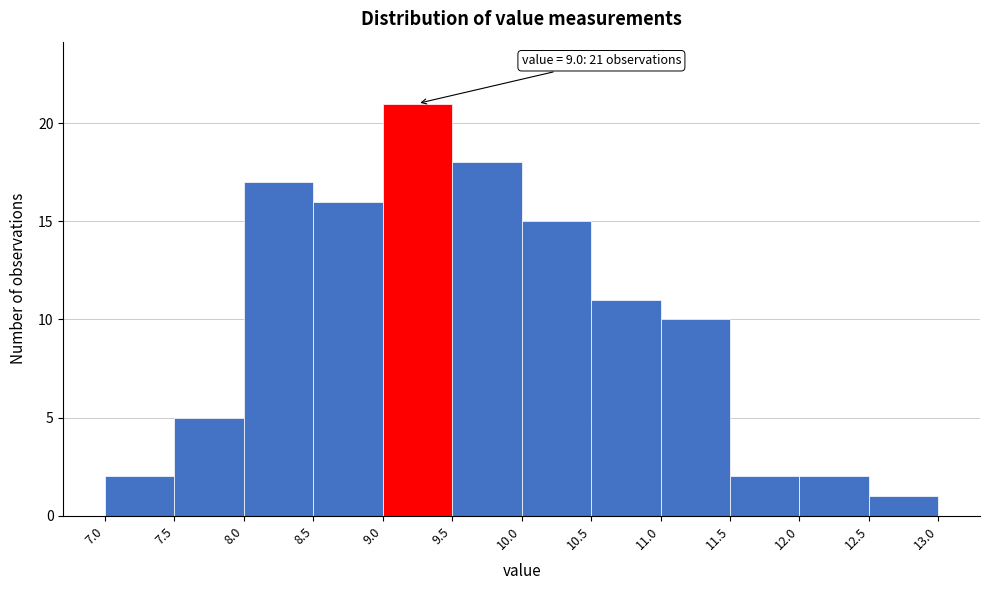

Which range on the x-axis has the tallest bar?

9.0 to 9.5